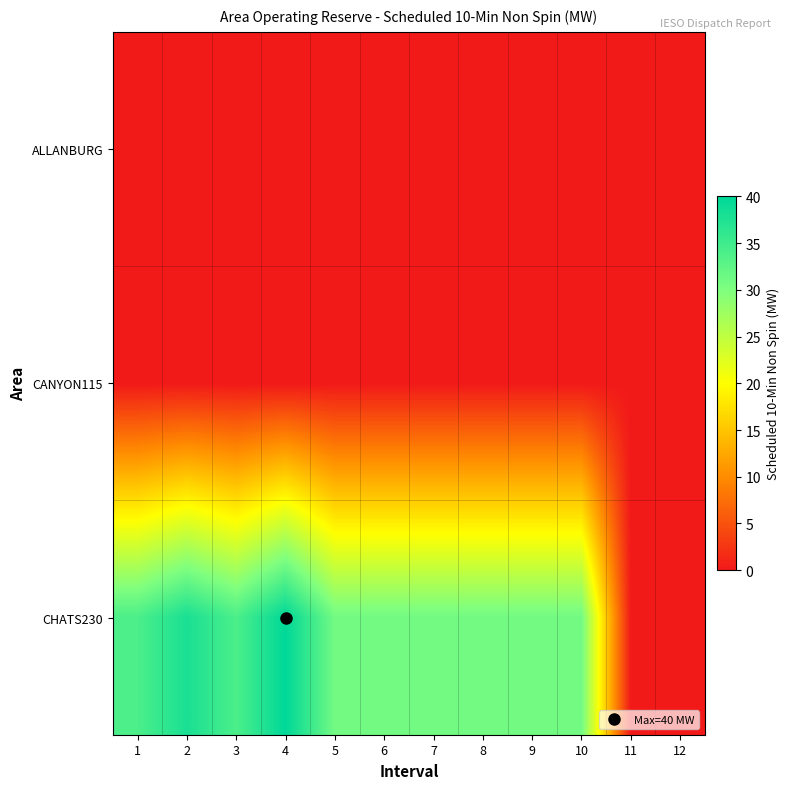

What is the spread (max minus min) of values at 3?

34